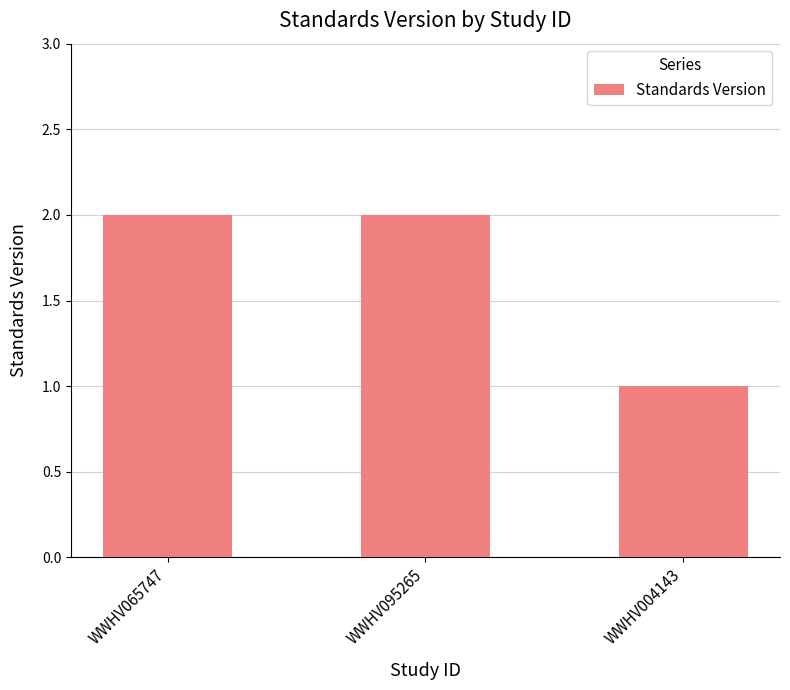

Does the chart contain any negative values?

No